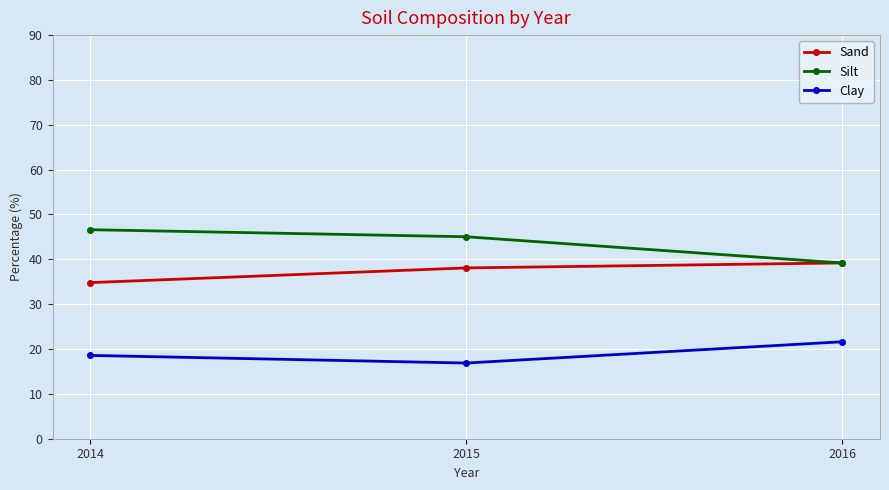

Is the value of Silt at 2015 greater than the value of Clay at 2015?

Yes